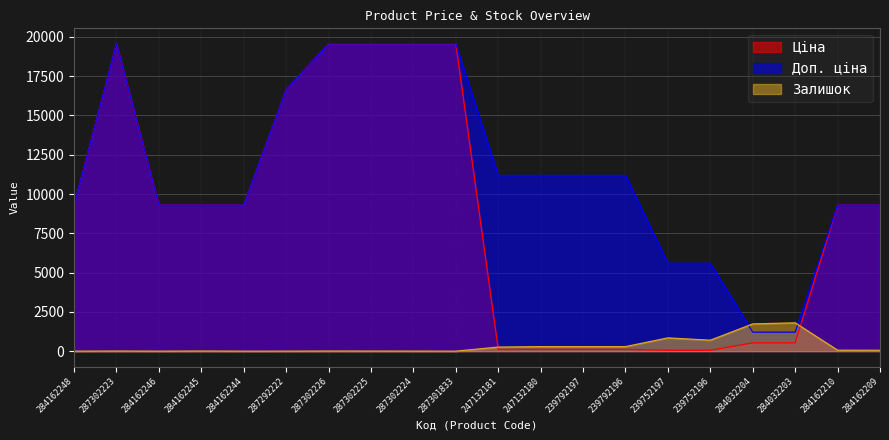

What is the label of the 15th point from the left?

239752197